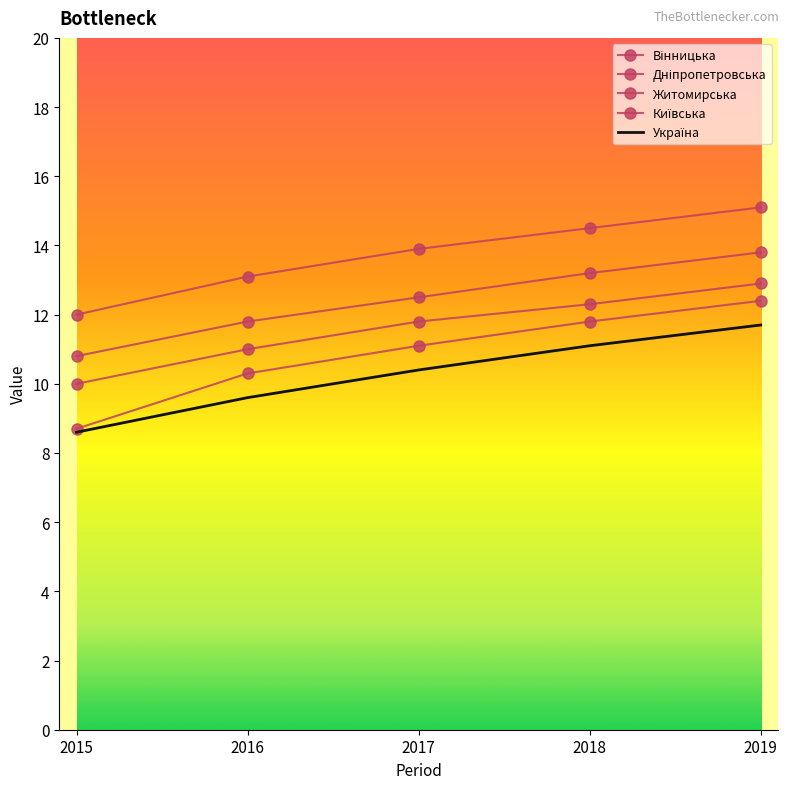

True or false: Київська and Дніпропетровська cross at least once.

False